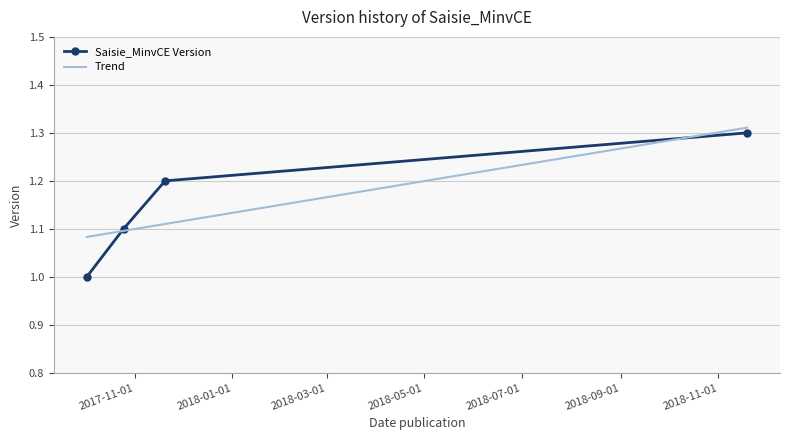

True or false: Trend has more than 2 points higher than both neighbors.

False